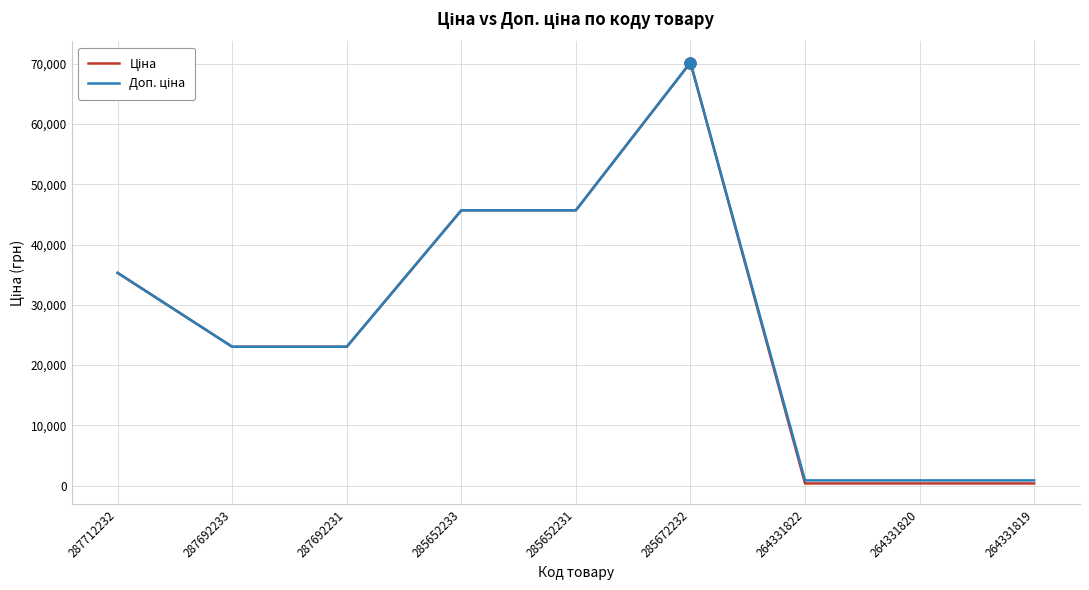

At which category is the sum across all series the highest?

285672232